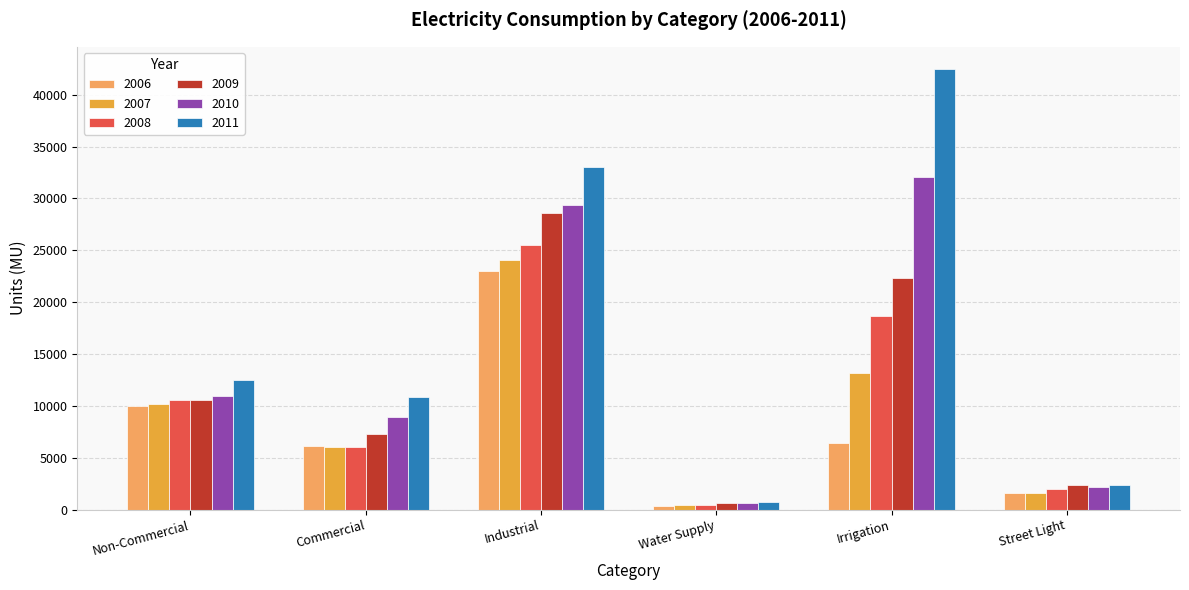

Is the value of 2006 at Commercial greater than the value of 2010 at Water Supply?

Yes